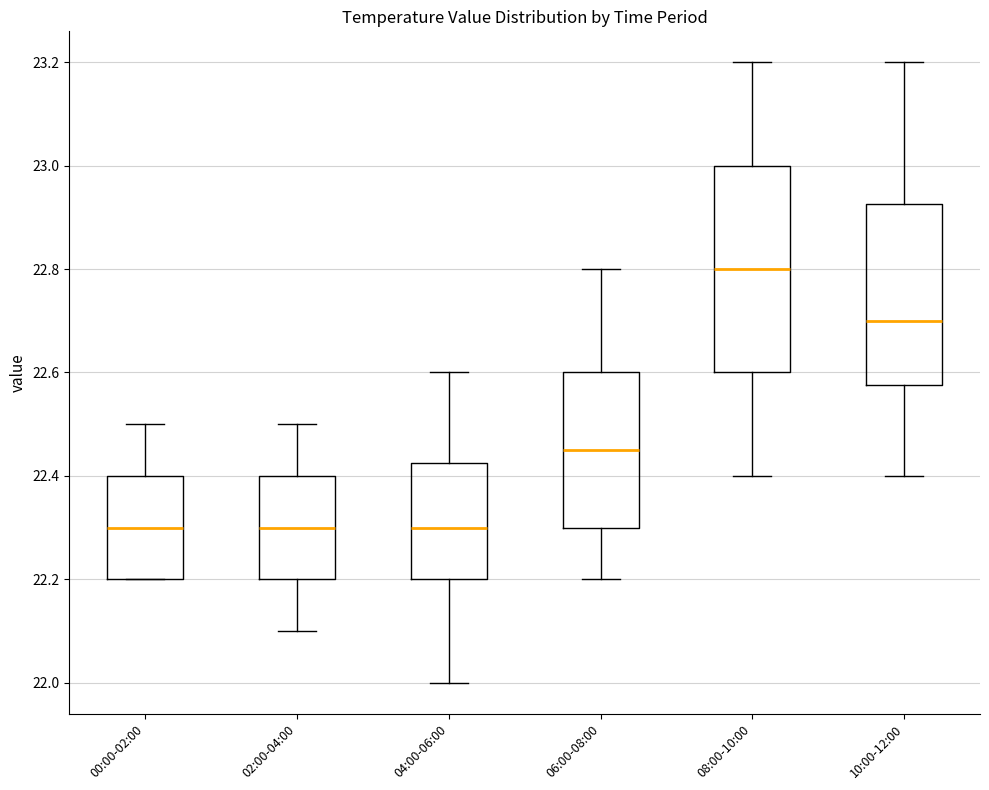

Where is the lower edge of the box for 08:00-10:00 on the y-axis? The values are not printed on the chart, so give them approximately, as read against the axis.

22.60